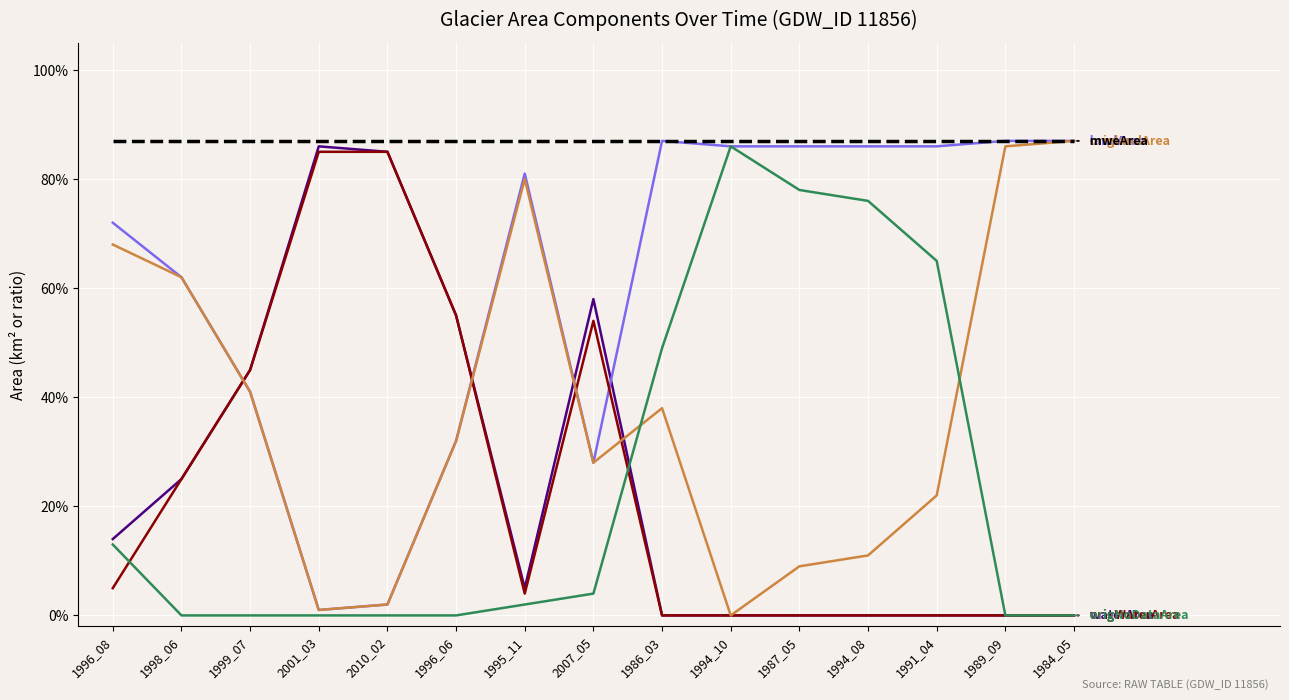

What is the label of the 13th point from the right?

1999_07